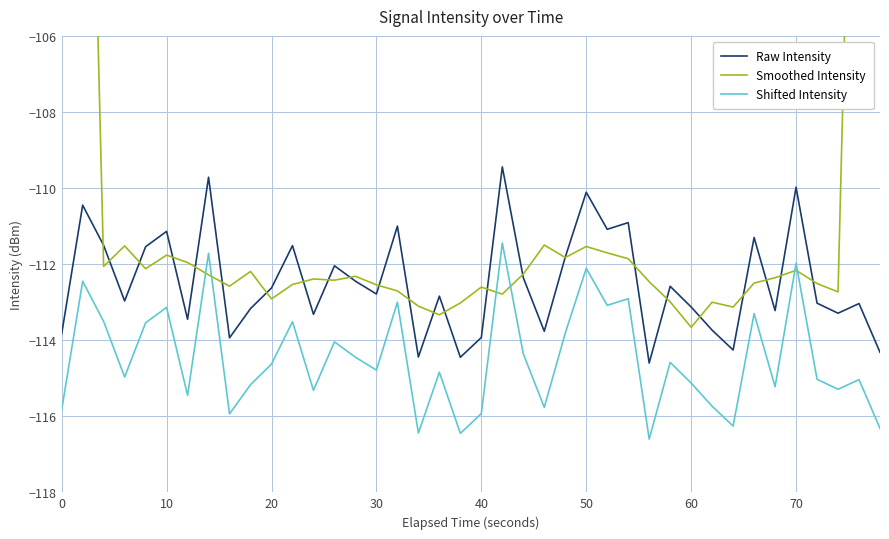

How many interior local valleys does the Shifted Intensity series have?

13